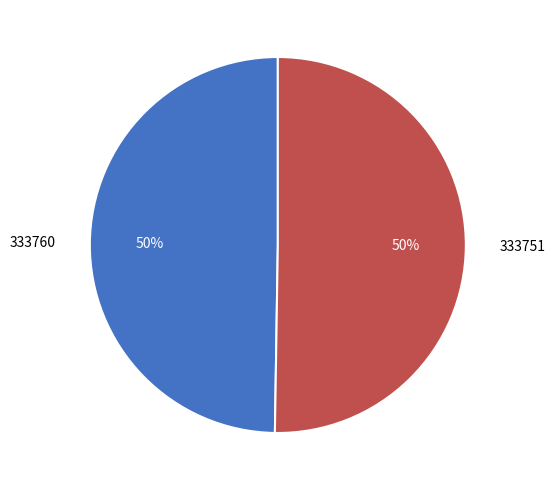

The 333760 slice represents 50% of the pie. True or false?

True